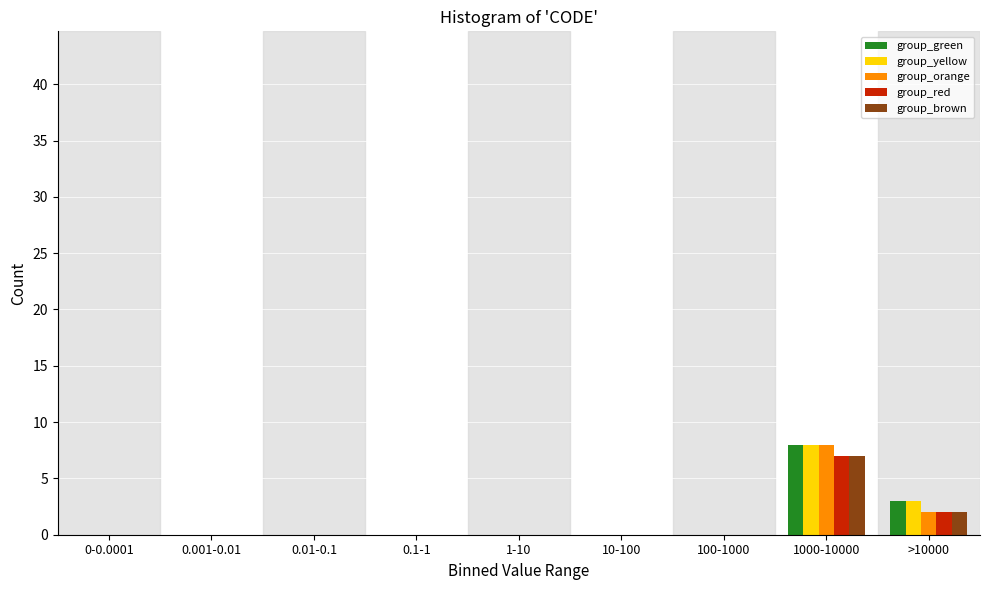

What is the maximum value for group_green?

8